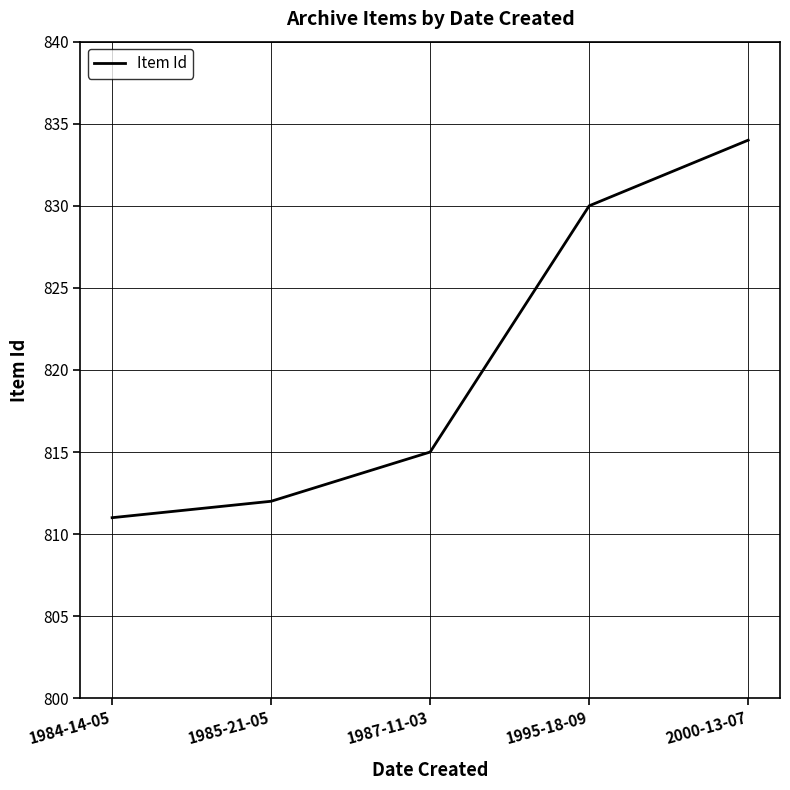

What is the difference between the maximum and minimum values?

23